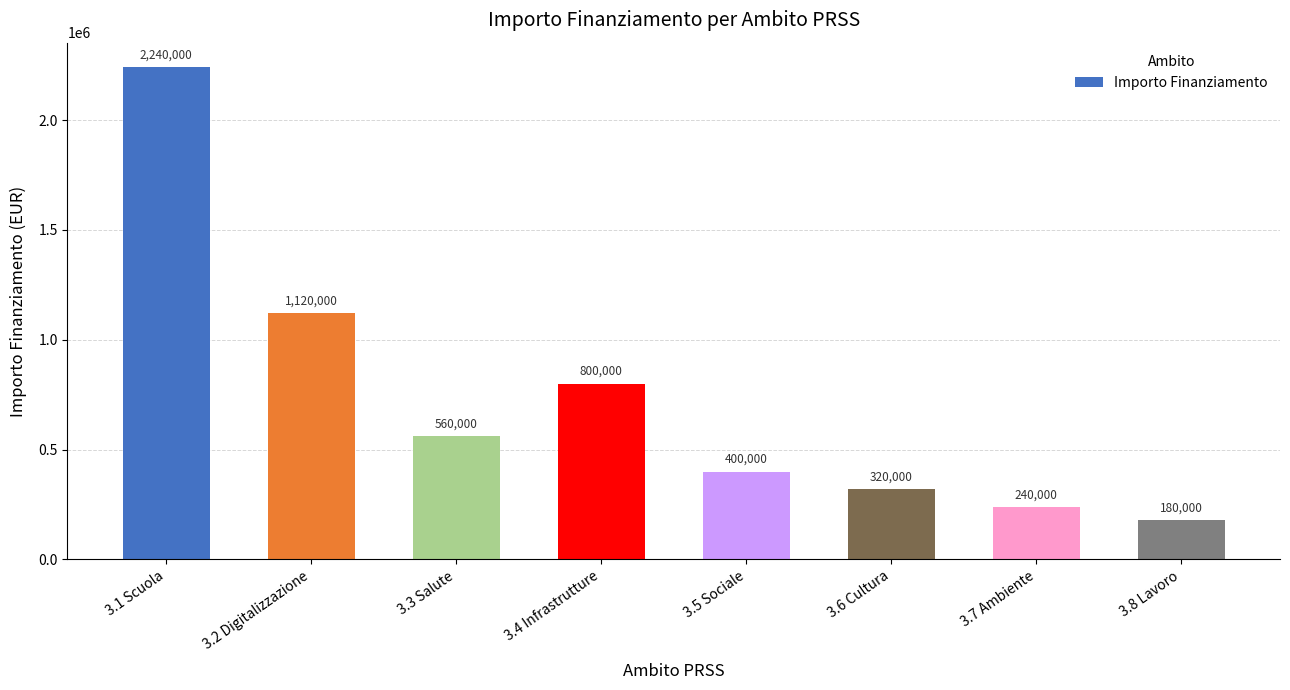

Which label corresponds to the smallest value in the chart?

3.8 Lavoro